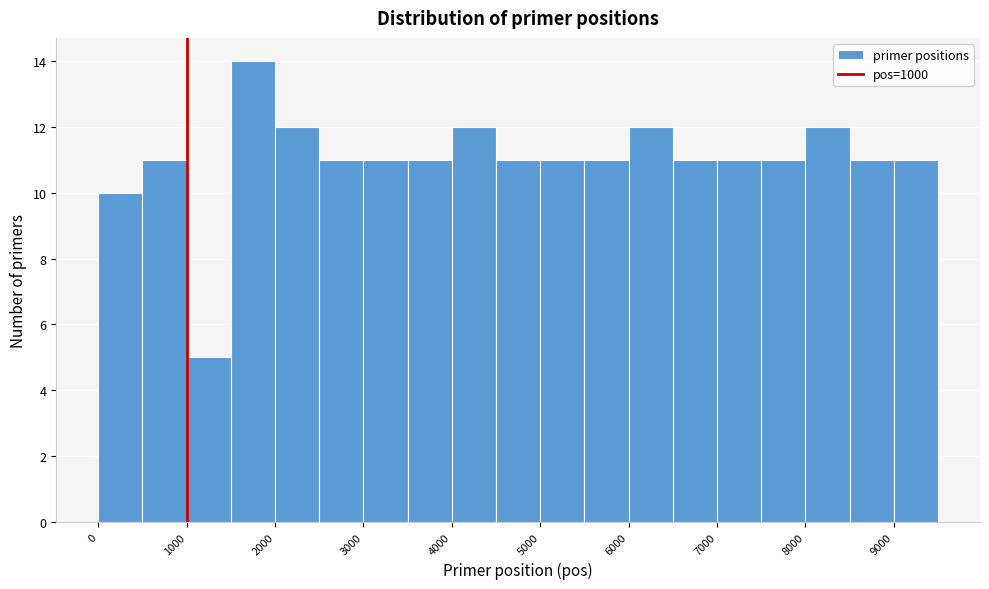

What is the height of the bar covering 1500 to 2000 on the x-axis? The values are not printed on the chart, so give them approximately, as read against the axis.

14